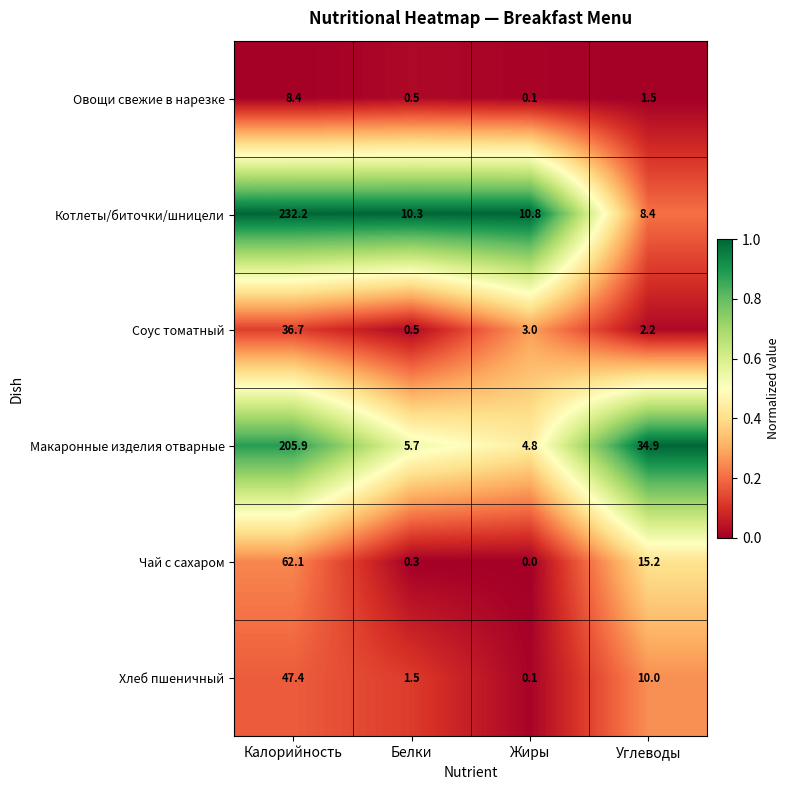

Rank the series by their maximum value, from highest to lowest.

Котлеты/биточки/шницели, Макаронные изделия отварные, Чай с сахаром, Хлеб пшеничный, Соус томатный, Овощи свежие в нарезке